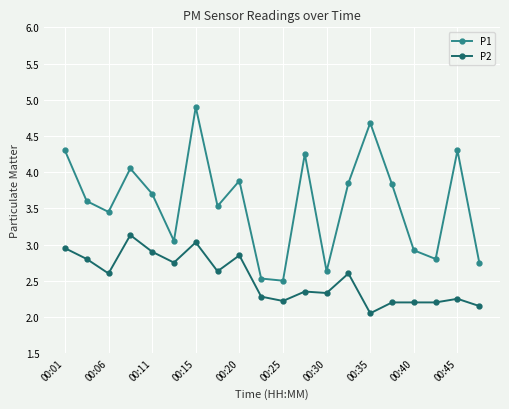

What is the sum of all P1 values?

71.5